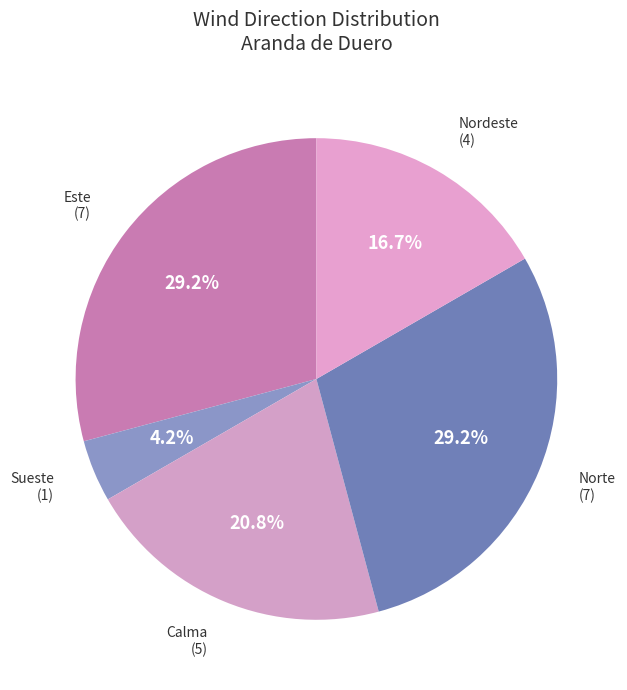

Is there any slice that represents more than half of the pie?

No